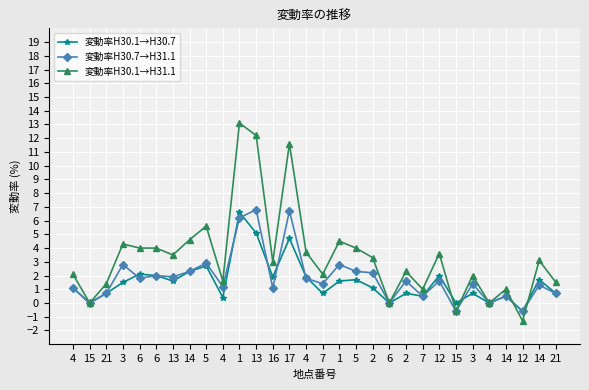

Rank the series by their maximum value, from highest to lowest.

変動率H30.1→H31.1, 変動率H30.7→H31.1, 変動率H30.1→H30.7